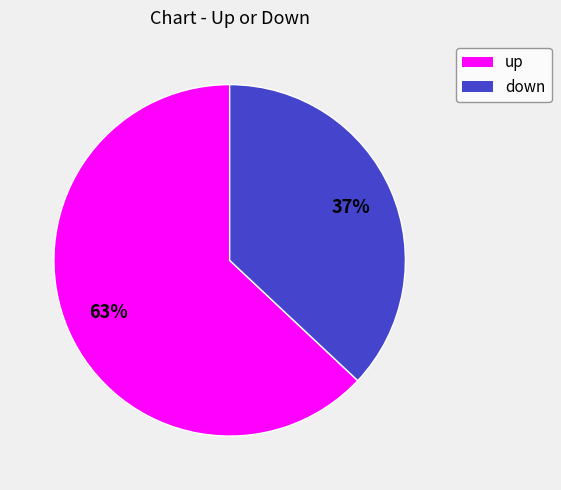

Which slice represents more than half of the pie?

up